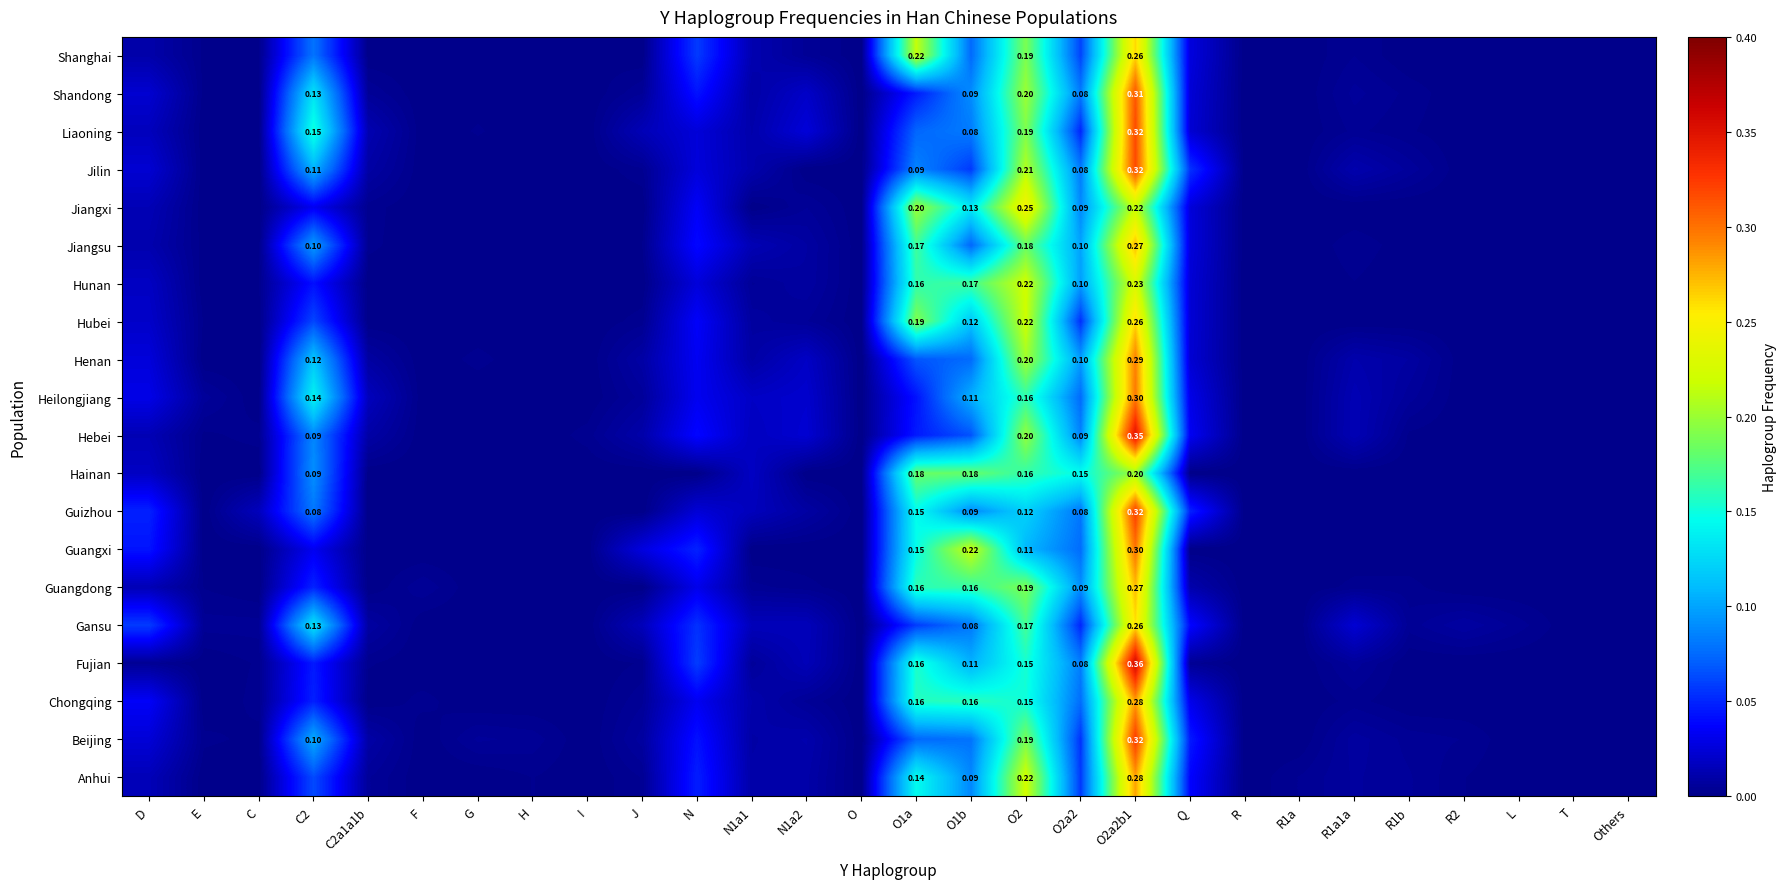

At how many categories does at least one series exceed 0?

25